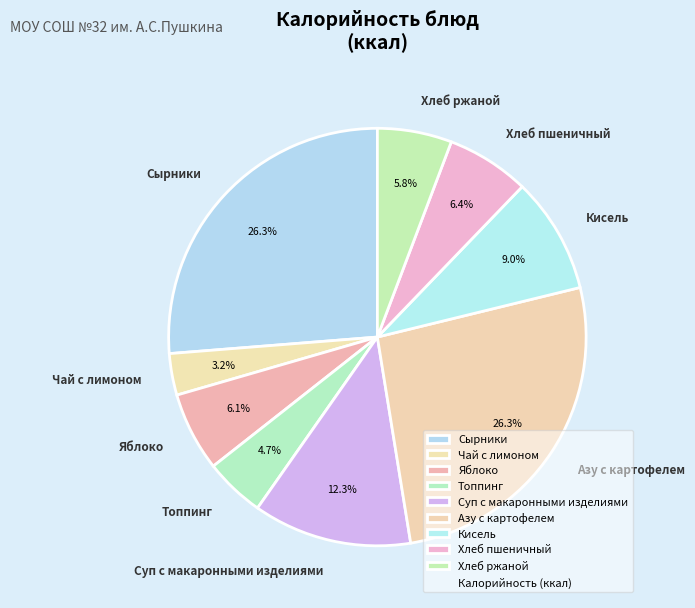

How many slices are in this pie chart?

9